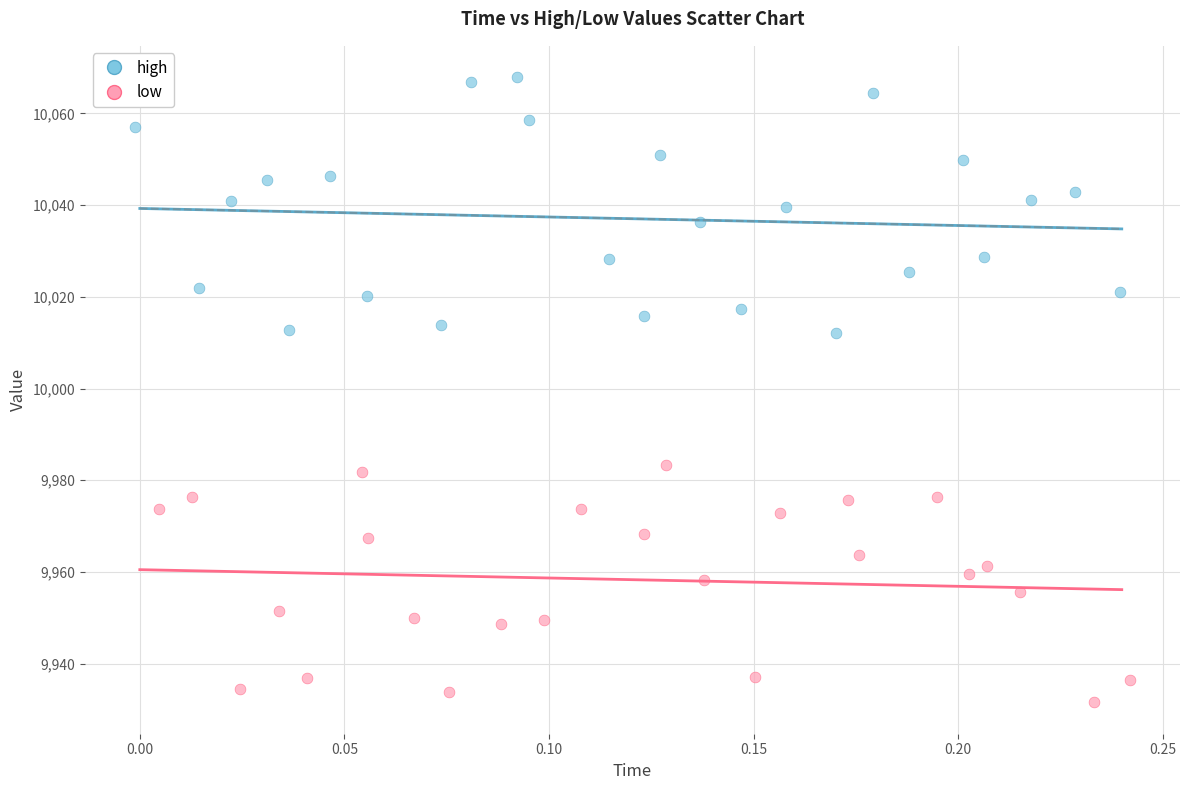

Which series contains the lowest Y value?

low